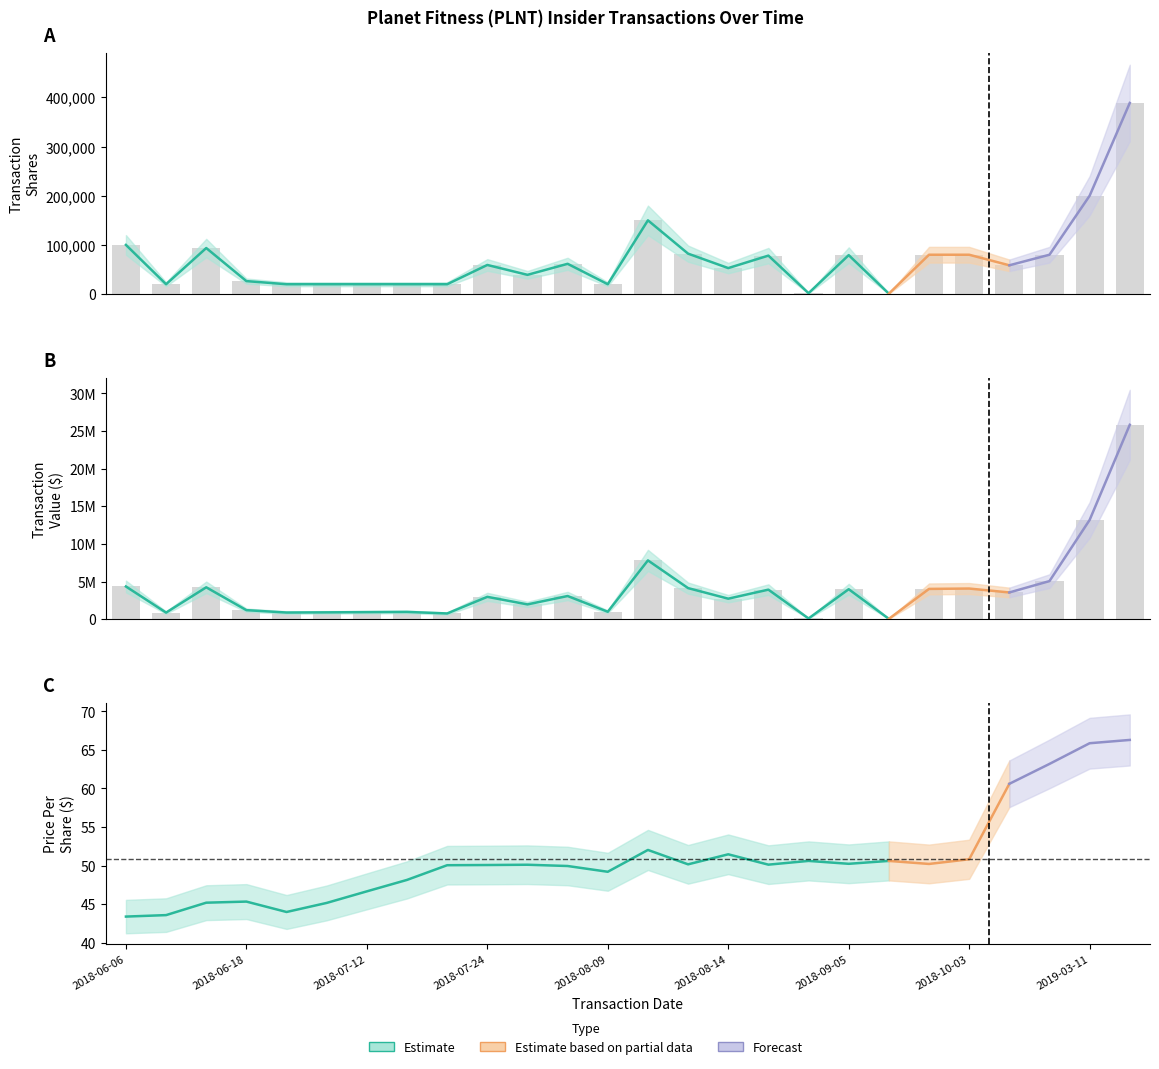

Is the value of transactionShares at 8 greater than the value of transactionPricePerShare at 13?

Yes